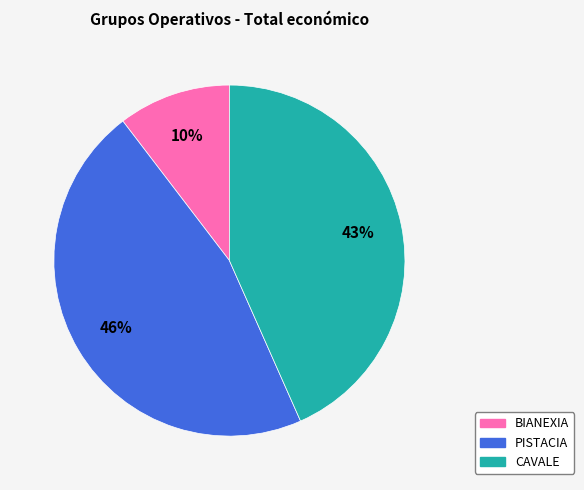

What is the ratio of the value at CAVALE to the value at PISTACIA?

0.9